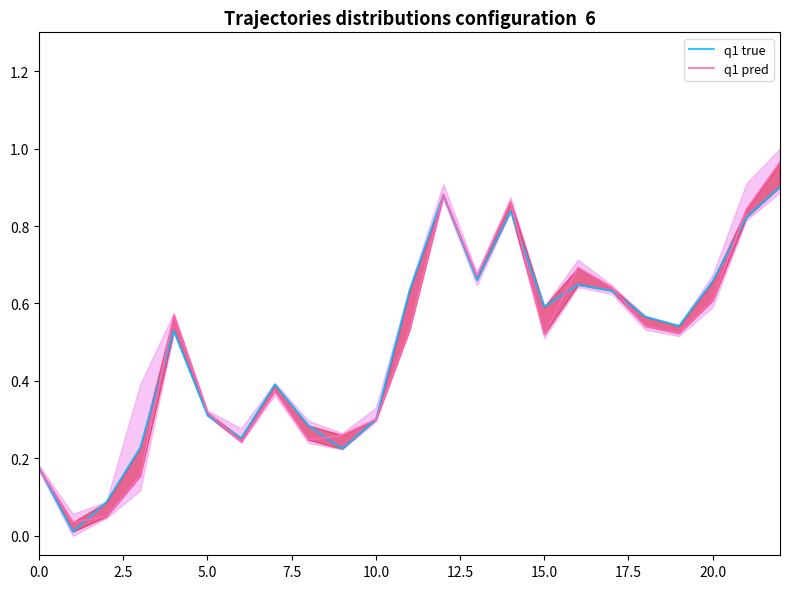

What are all the series names shown in the legend?

q1 true, q1 pred